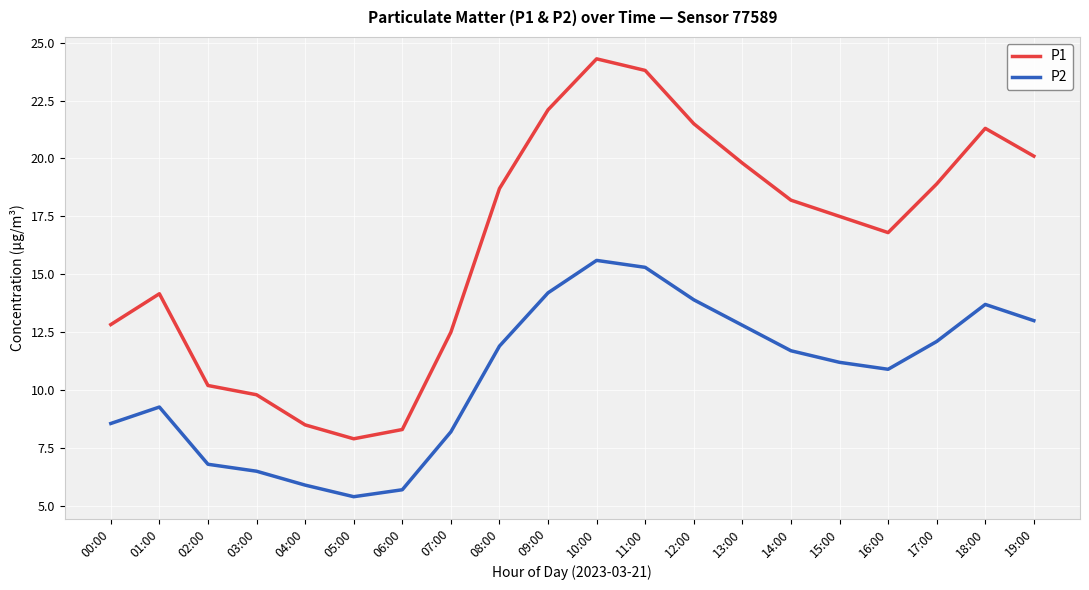

Reading right to left, list all the values displayed in this chart.

P1: 19:00=20.1	18:00=21.3	17:00=18.9	16:00=16.8	15:00=17.5	14:00=18.2	13:00=19.8	12:00=21.5	11:00=23.8	10:00=24.3	09:00=22.1	08:00=18.7	07:00=12.5	06:00=8.3	05:00=7.9	04:00=8.5	03:00=9.8	02:00=10.2	01:00=14.2	00:00=12.8
P2: 19:00=13.0	18:00=13.7	17:00=12.1	16:00=10.9	15:00=11.2	14:00=11.7	13:00=12.8	12:00=13.9	11:00=15.3	10:00=15.6	09:00=14.2	08:00=11.9	07:00=8.2	06:00=5.7	05:00=5.4	04:00=5.9	03:00=6.5	02:00=6.8	01:00=9.3	00:00=8.6